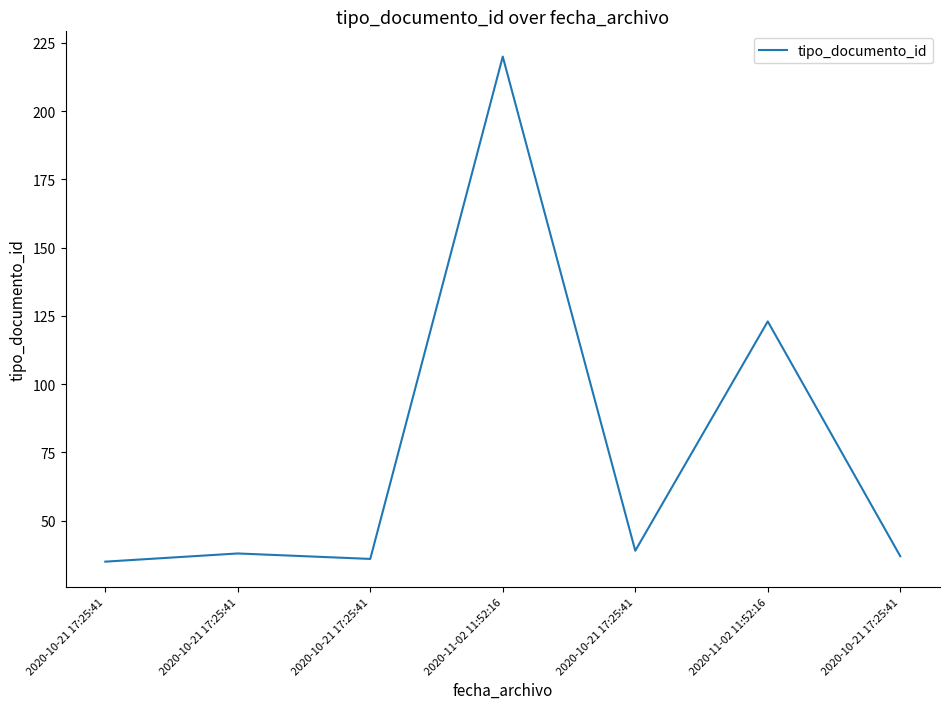

Which label corresponds to the smallest value in the chart?

2020-10-21 17:25:41